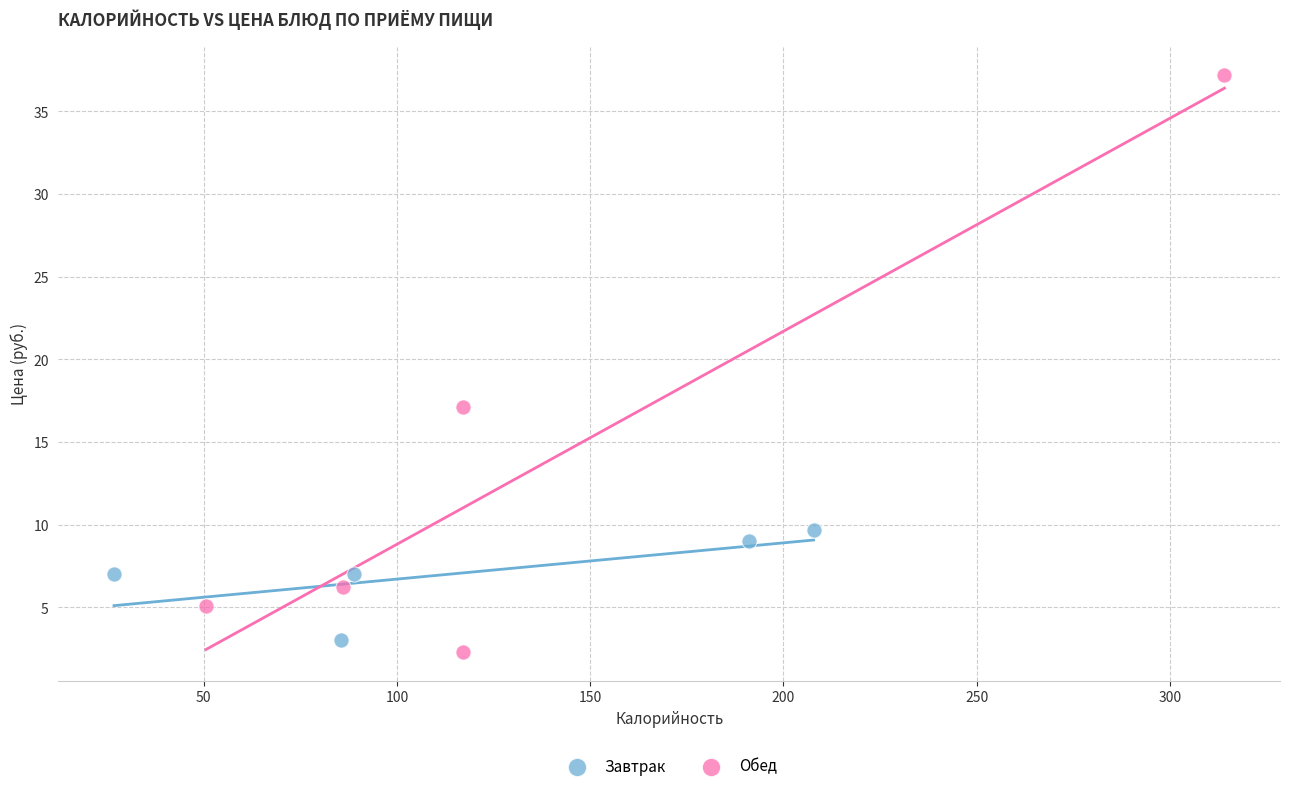

Which series reaches the maximum Y coordinate?

Обед